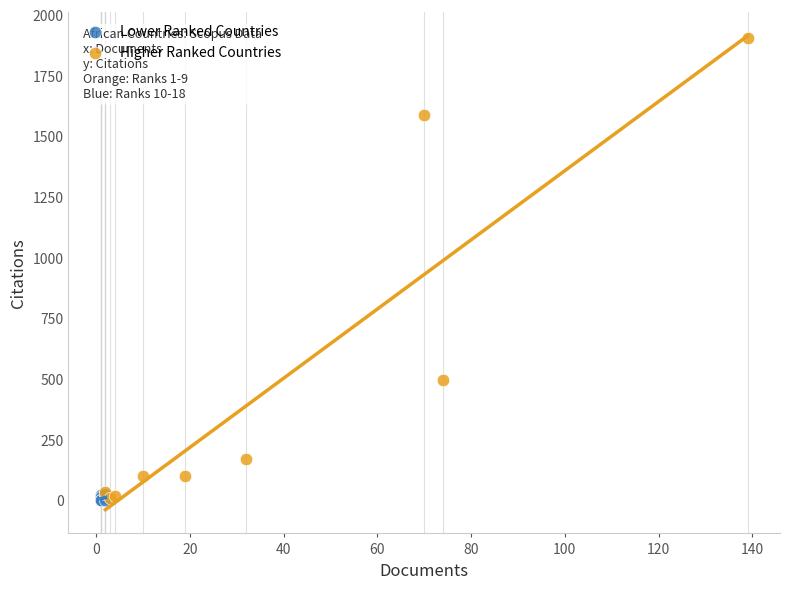

Which series has the widest spread of Y values?

Higher Ranked Countries